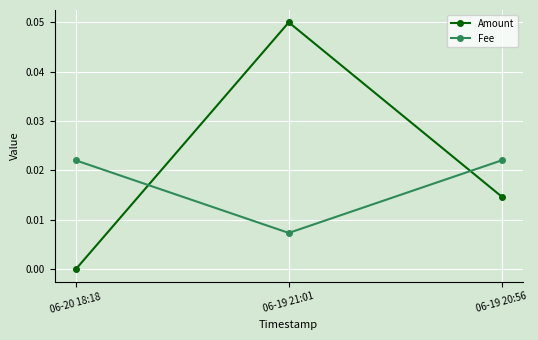

At which category is the sum across all series the highest?

06-19 21:01